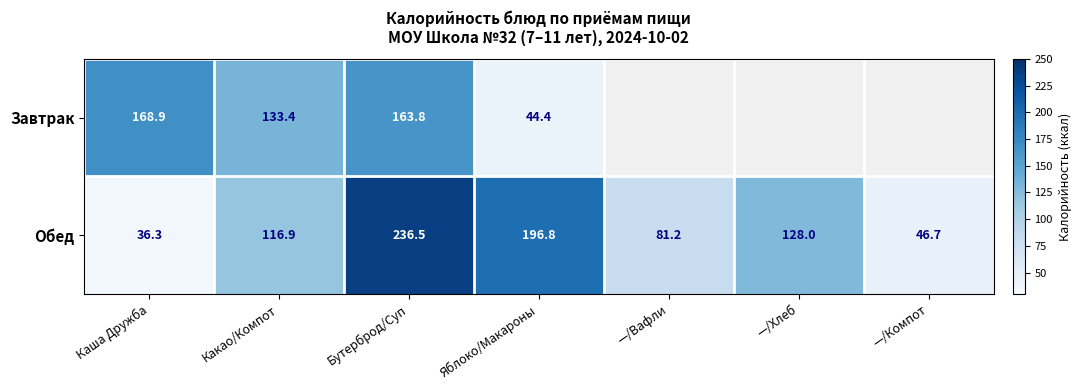

At which category does the chart reach its peak across all series?

Бутерброд/Суп